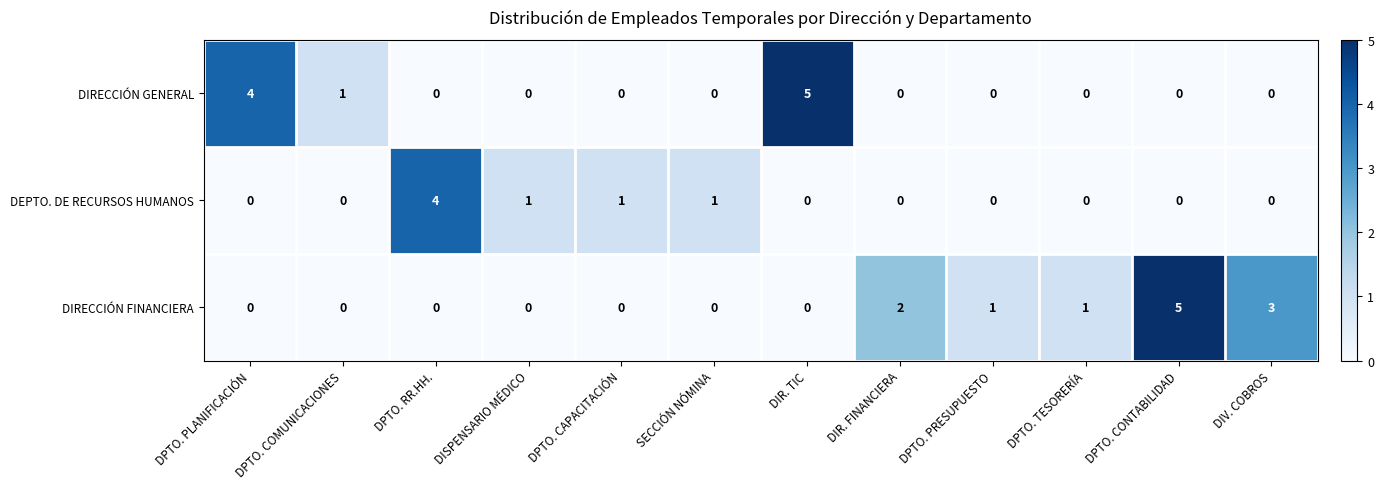

Is the value of DIRECCIÓN FINANCIERA at DPTO. COMUNICACIONES greater than the value of DIRECCIÓN GENERAL at DIR. TIC?

No